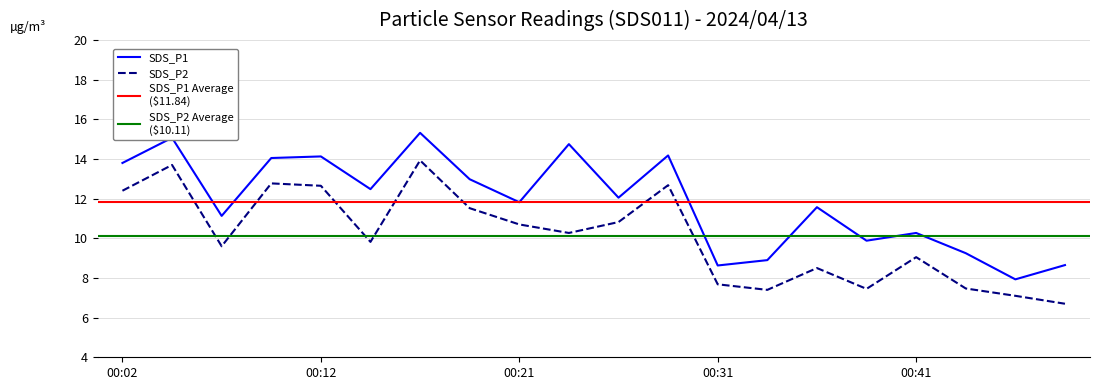

Reading left to right, extract all data points from this chart.

SDS_P1: 00:02=13.8	00:04=15.1	00:07=11.1	00:09=14.1	00:12=14.1	00:14=12.5	00:17=15.3	00:19=13.0	00:21=11.8	00:24=14.8	00:26=12.1	00:29=14.2	00:31=8.6	00:34=8.9	00:36=11.6	00:39=9.9	00:41=10.3	00:43=9.2	00:46=7.9	00:48=8.7
SDS_P2: 00:02=12.4	00:04=13.7	00:07=9.6	00:09=12.8	00:12=12.7	00:14=9.8	00:17=13.9	00:19=11.5	00:21=10.7	00:24=10.3	00:26=10.8	00:29=12.7	00:31=7.7	00:34=7.4	00:36=8.5	00:39=7.5	00:41=9.1	00:43=7.5	00:46=7.1	00:48=6.7